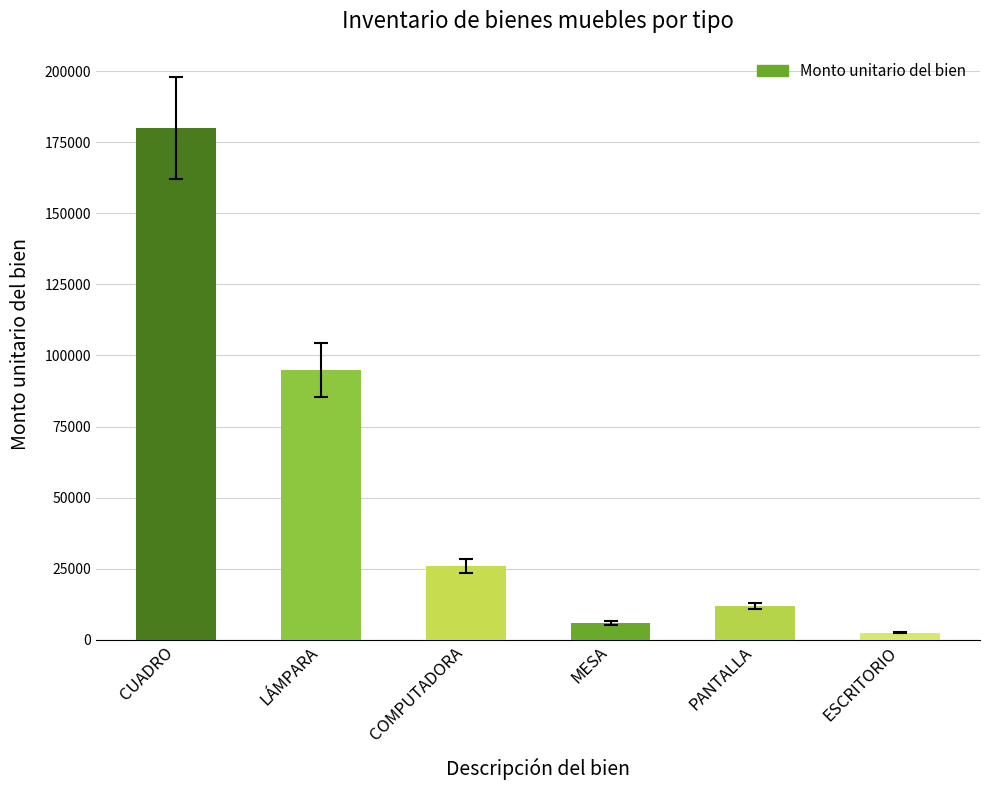

The chart shows a value of 321680.2 at CUADRO. True or false?

False